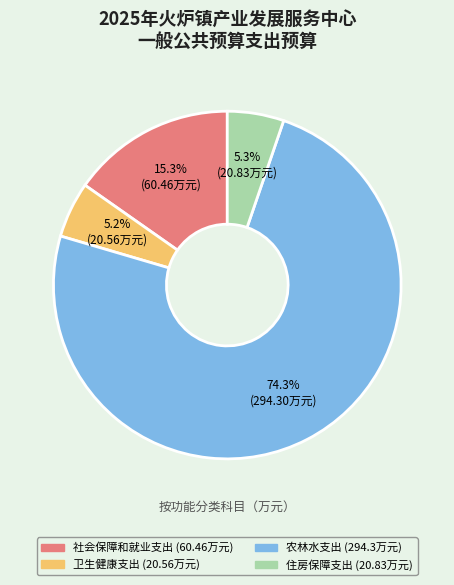

Does any single category account for the majority?

Yes